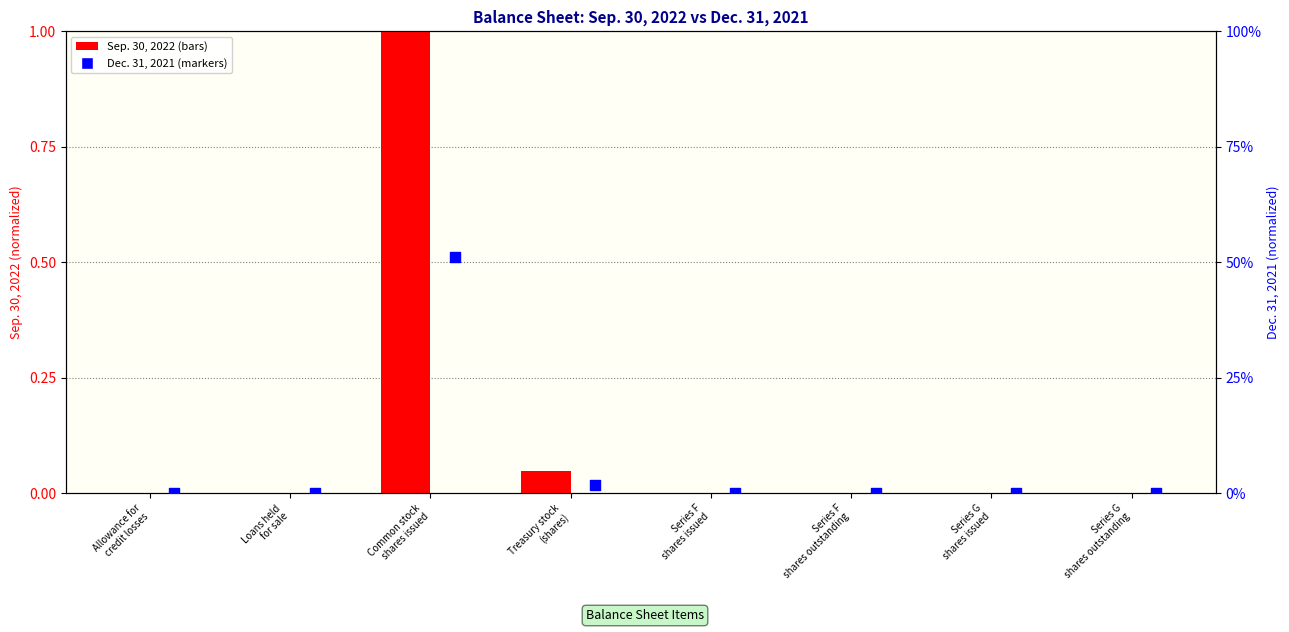

What are all the series names shown in the legend?

Sep. 30, 2022, Dec. 31, 2021